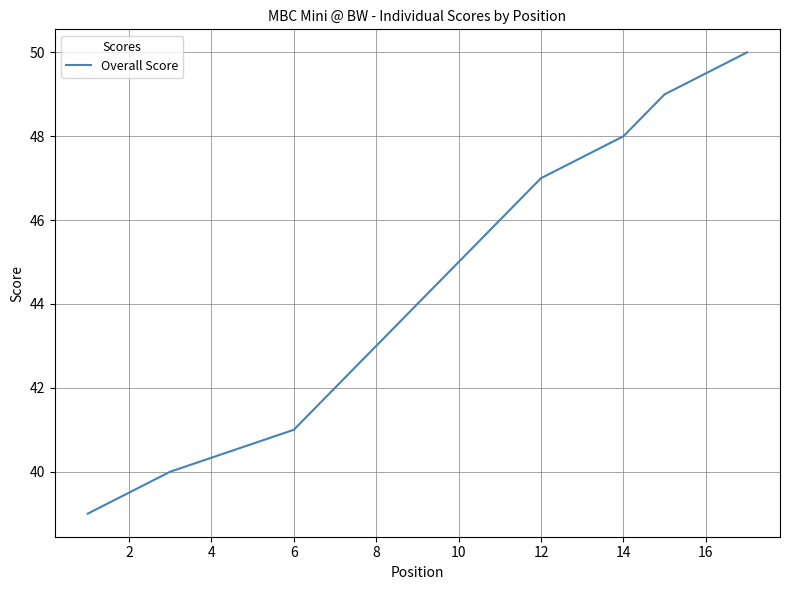

What is the difference between the maximum and minimum values?

11